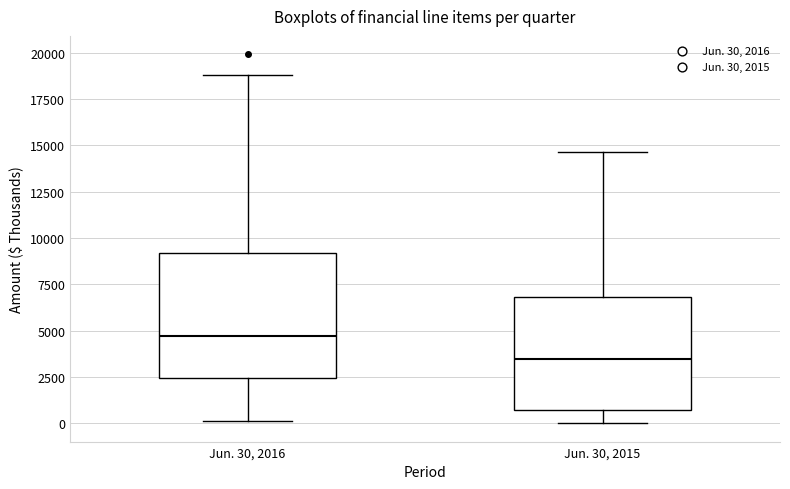

Reading left to right, transcribe this box plot: for each box, give where its median line is, the range the box spans, and where its two whiskers end, as read against the y-axis. The values are not printed on the chart, so give them approximately, as read against the axis.

Jun. 30, 2016: median 4500, box 2500 to 9000, whiskers 0 to 19000
Jun. 30, 2015: median 3500, box 500 to 7000, whiskers 0 to 14500